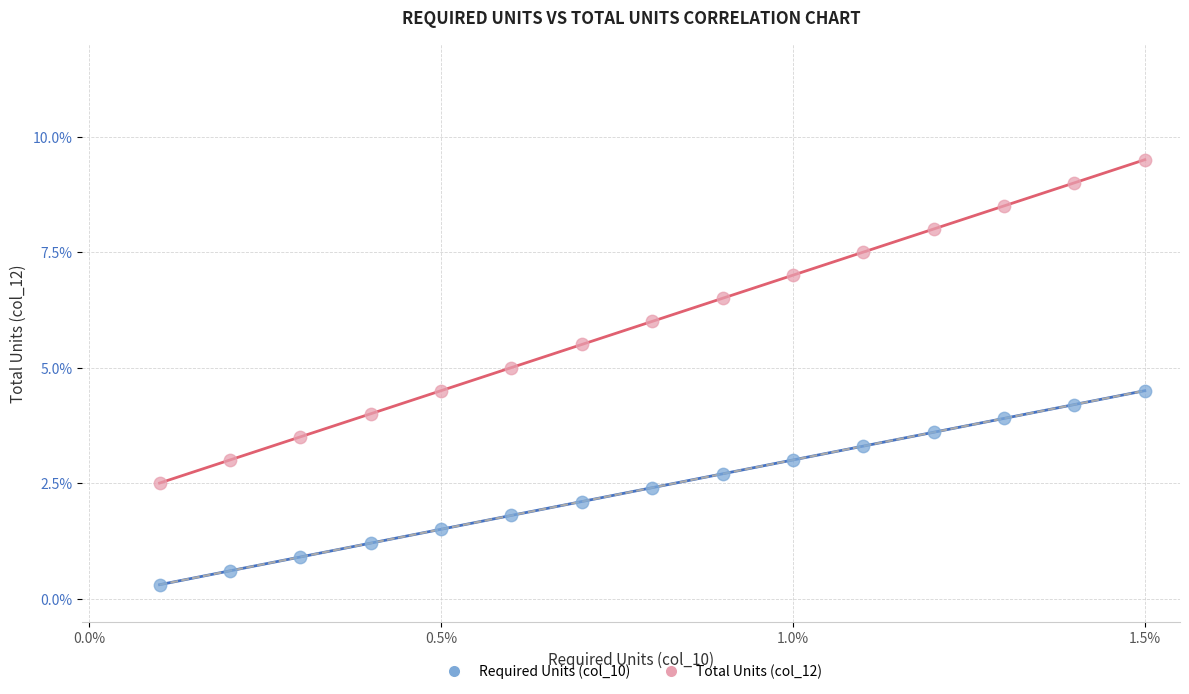

What are all the series names shown in the legend?

Required Units (col_10), Total Units (col_12)